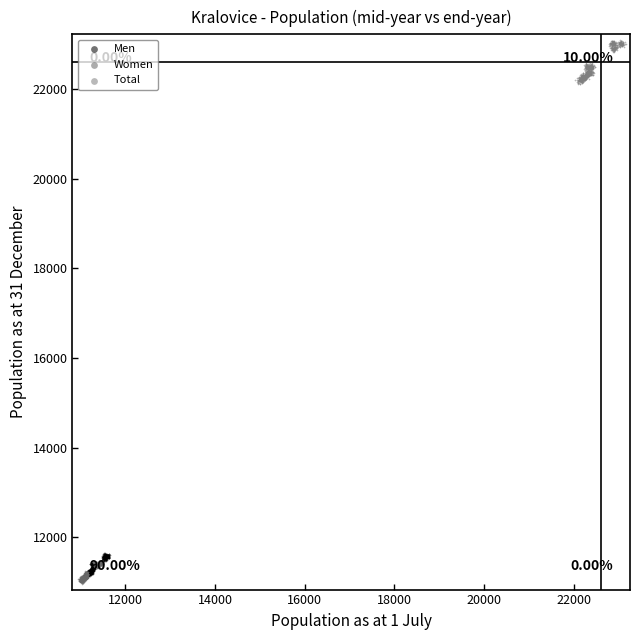

Which series contains the highest Y value?

Total